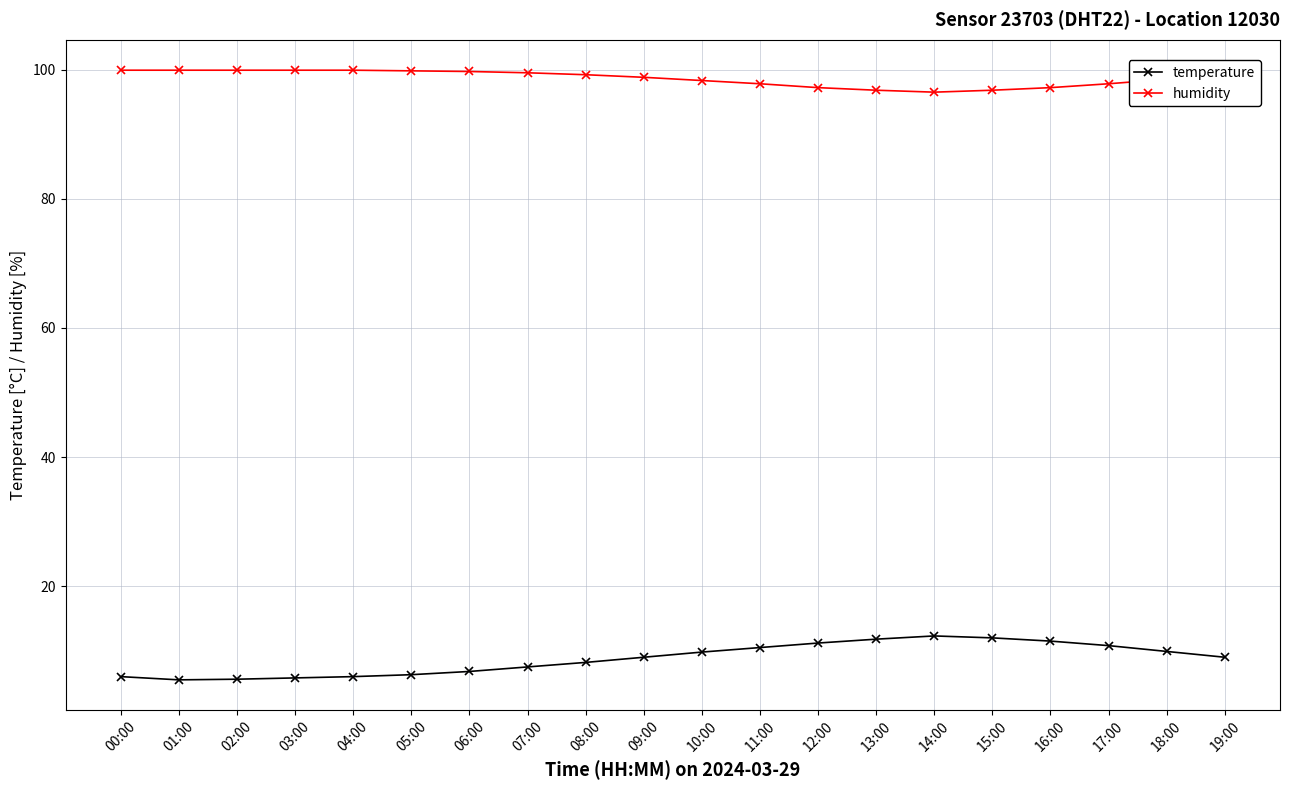

How many categories are shown in the chart?

20